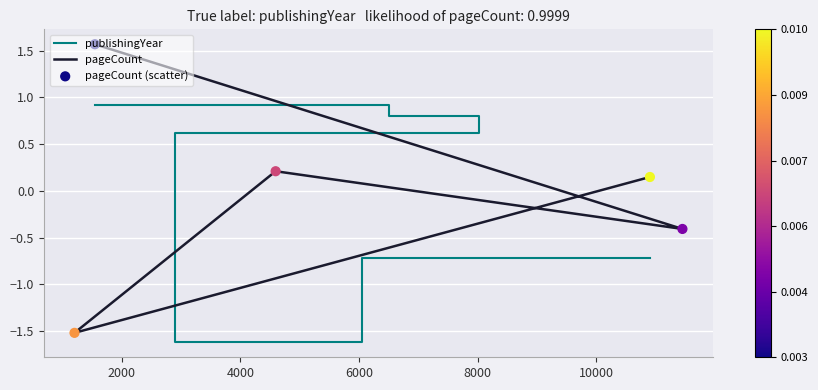

Which series has the largest total across all categories?

publishingYear